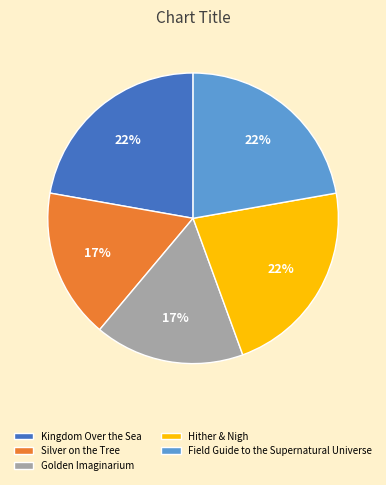

Which has a higher value, Golden Imaginarium or Hither & Nigh?

Hither & Nigh